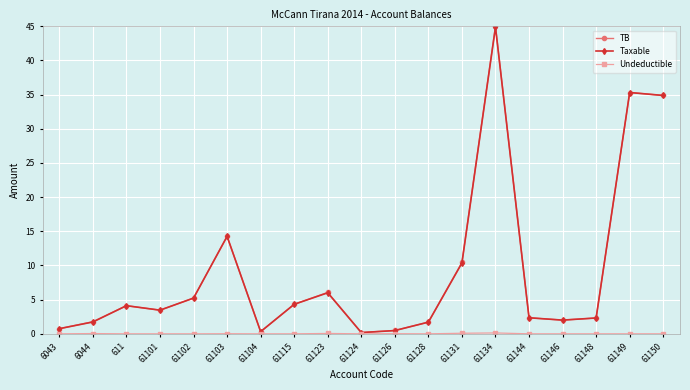

Which series has the widest spread of values?

TB